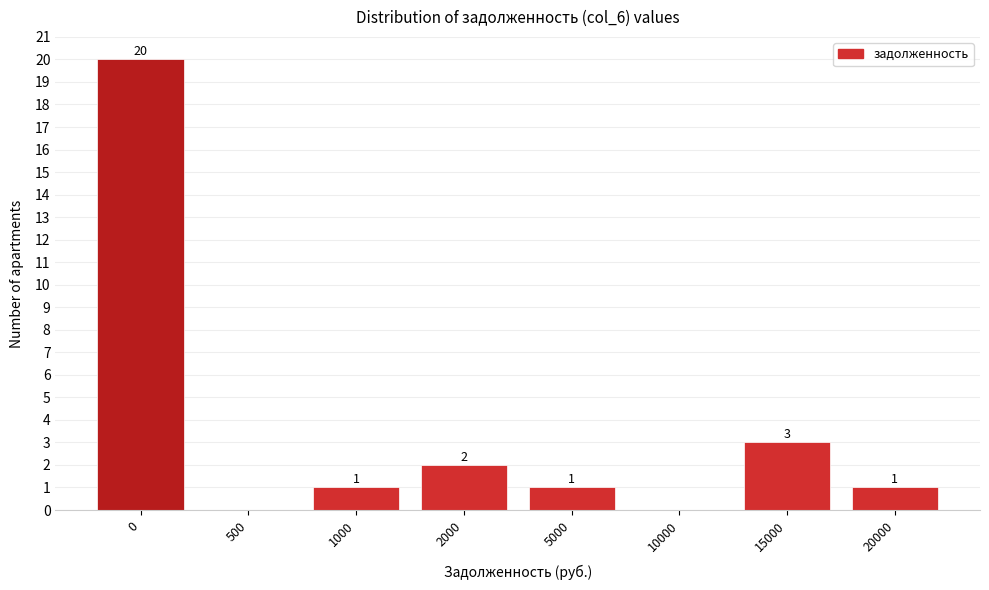

Reading left to right, extract all data points from this chart.

0=20	500=0	1000=1	2000=2	5000=1	10000=0	15000=3	20000=1